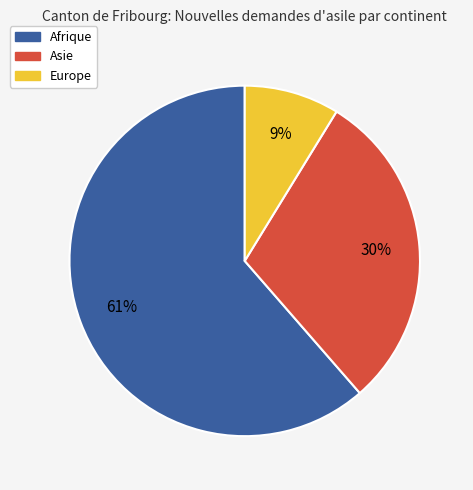

To the nearest percent, what is the average slice percentage?

33%